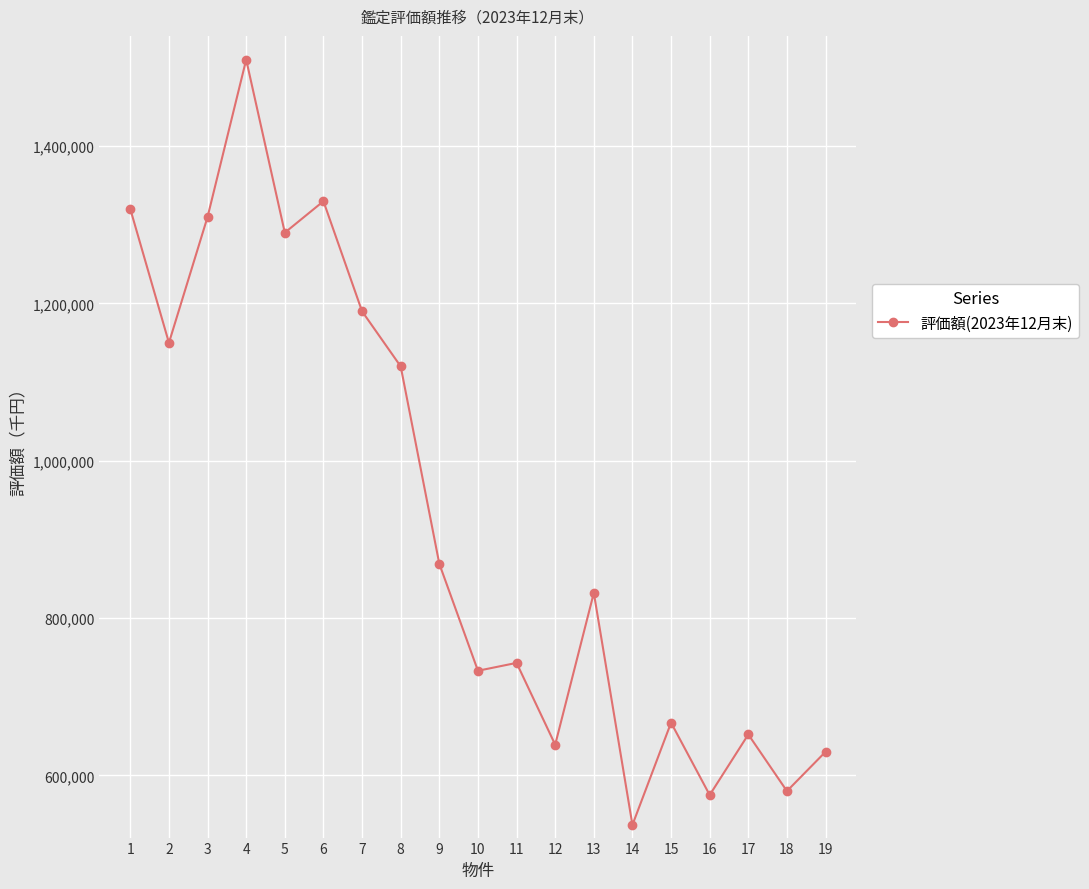

What is the value of the 15th point from the left?

667000